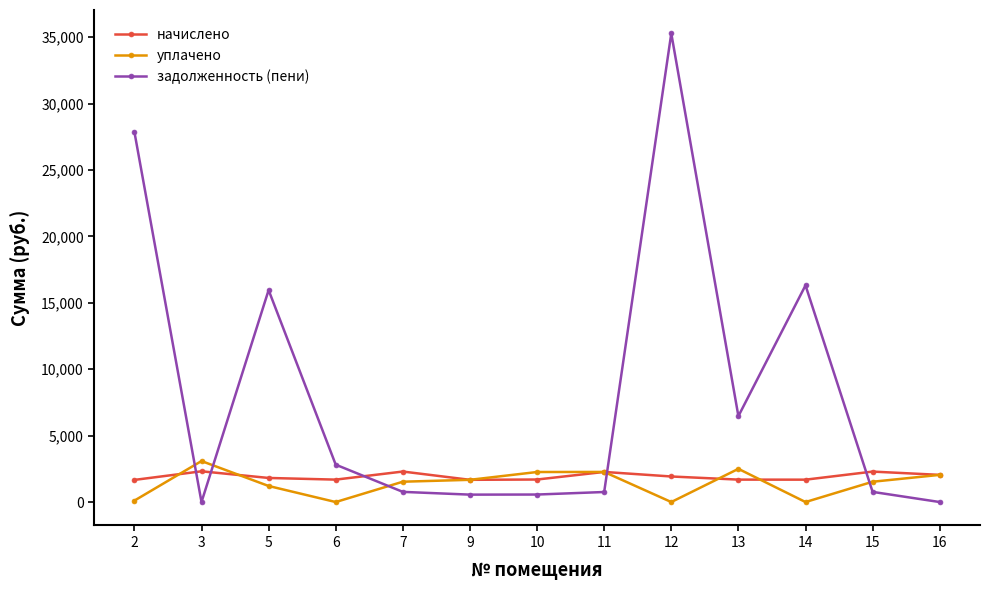

Between 2 and 11, which series saw the biggest shift?

задолженность (пени)